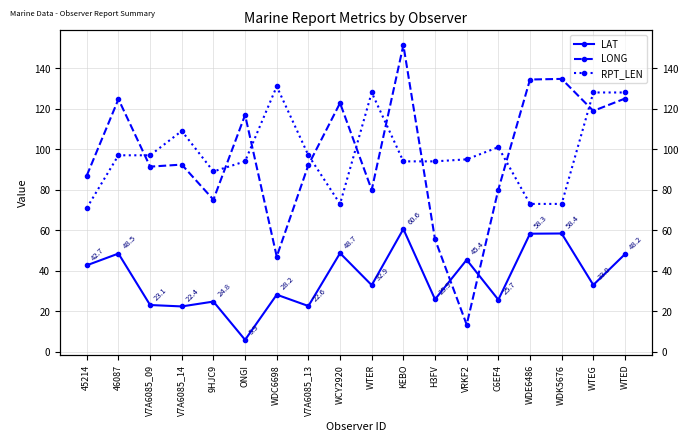

True or false: LONG has a value of 124.7 at 46087.

True